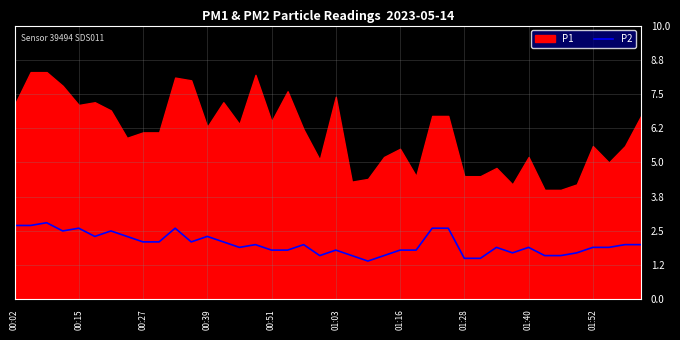

What is the difference between the maximum and minimum values?

1.4